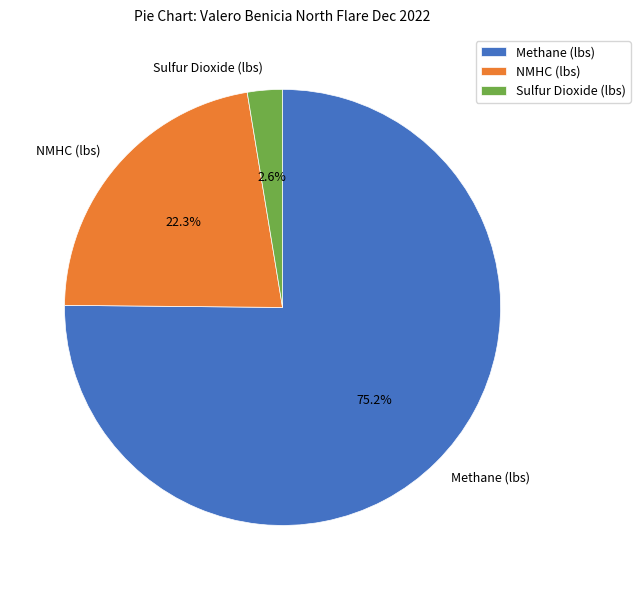

How many slices are in this pie chart?

3